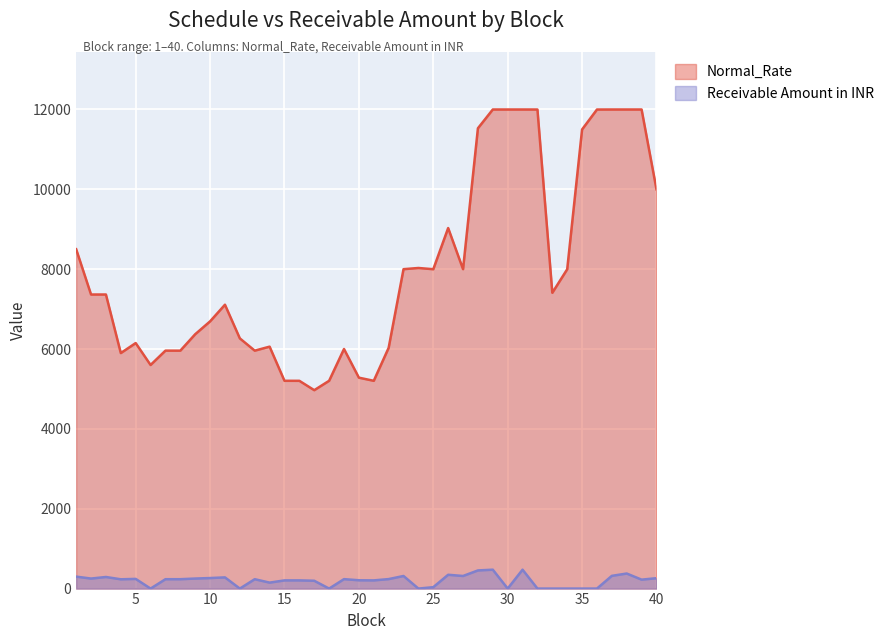

What is the sum of all Receivable Amount in INR values?

8056.4